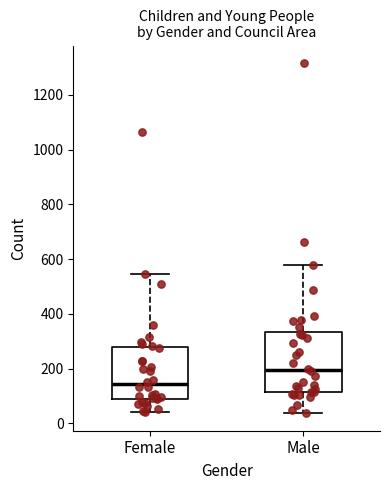

Which box is the tallest, from its lower edge to its upper edge?

Male